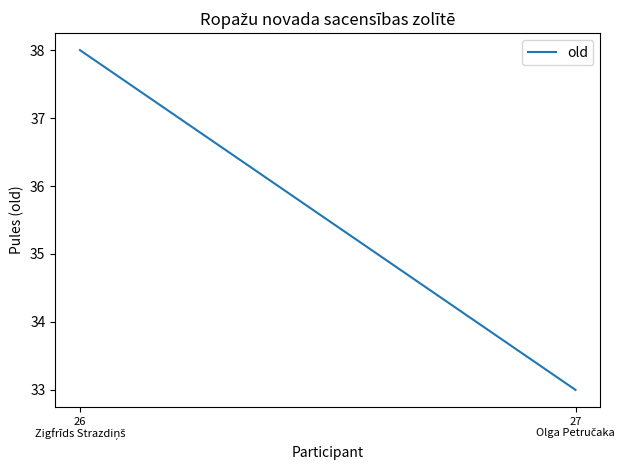

Approximately how many times larger is the value at 26
Zigfrīds Strazdiņš compared to 27
Olga Petručaka?

1.2